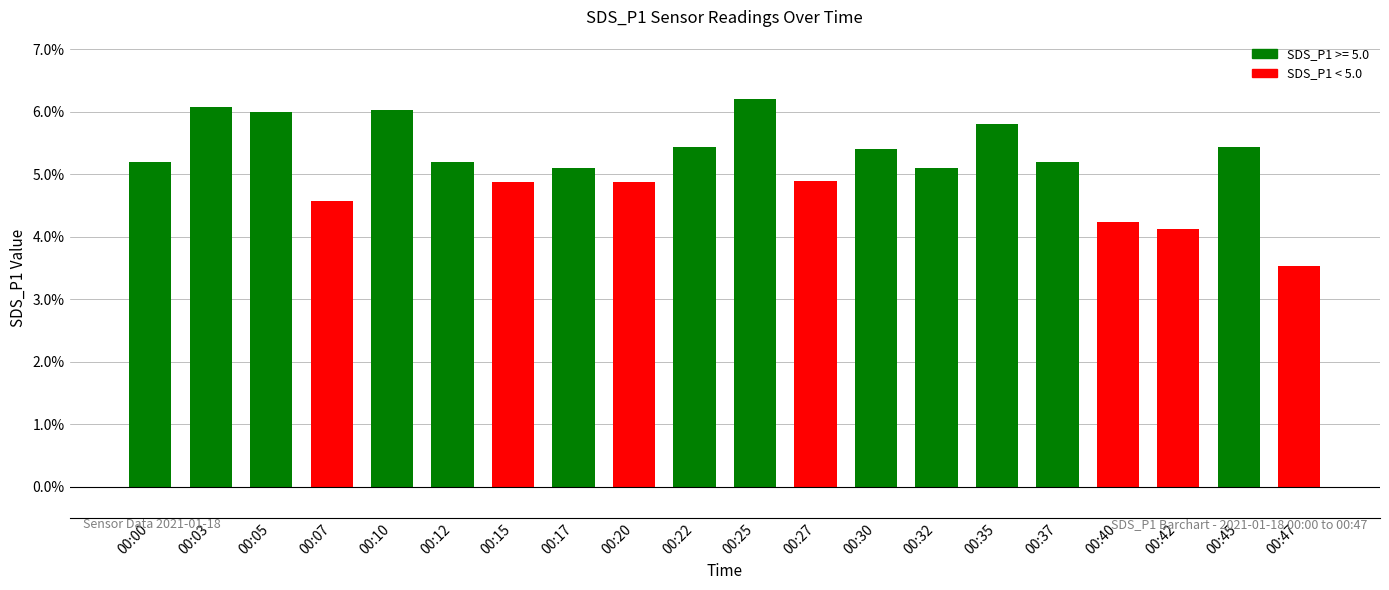

Which label corresponds to the smallest value in the chart?

00:47